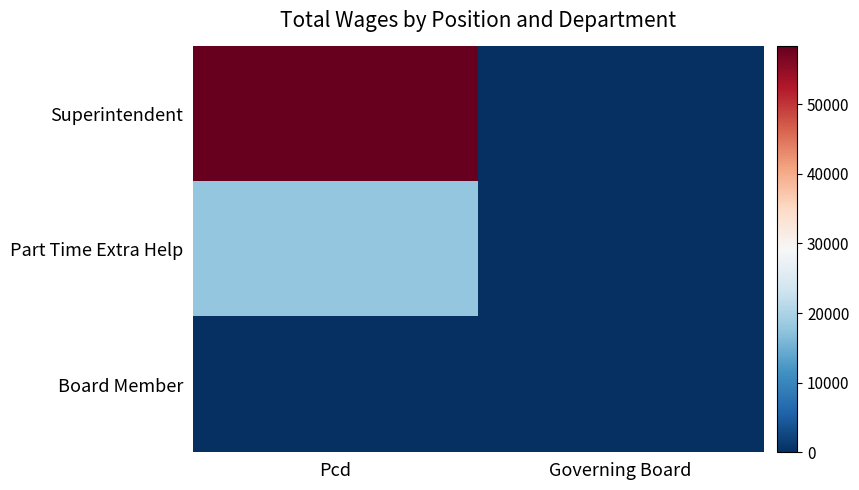

List the series in order of their overall mean, highest first.

Superintendent, Part Time Extra Help, Board Member